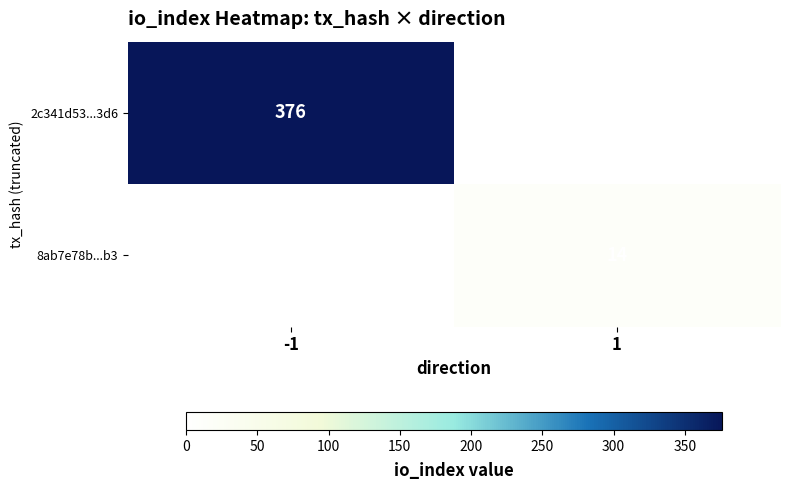

Is it true that 8ab7e78b...b3 equals 6 at 1?

False